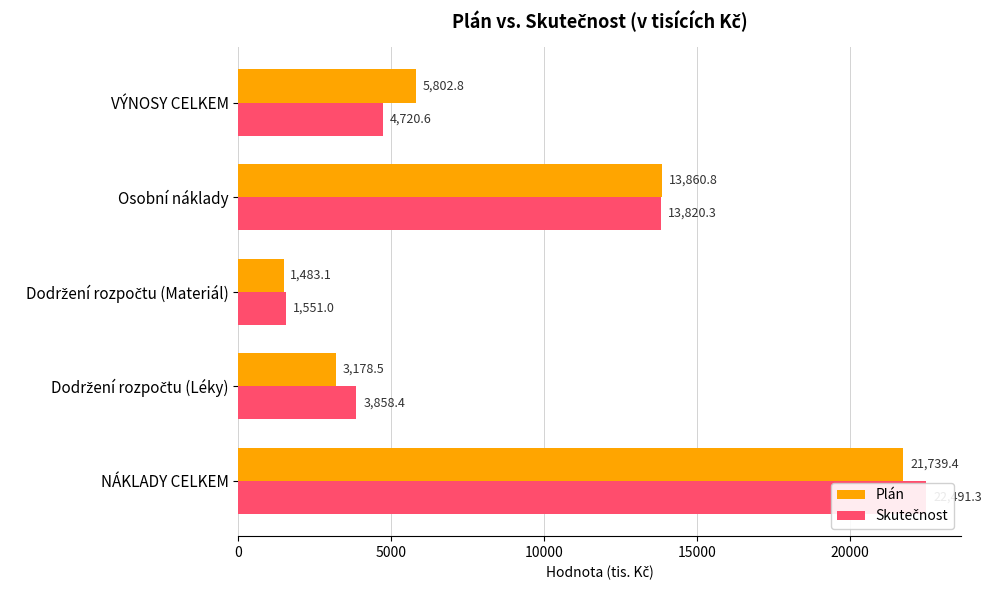

Which has a higher value, VÝNOSY CELKEM or Dodržení rozpočtu (Materiál)?

VÝNOSY CELKEM